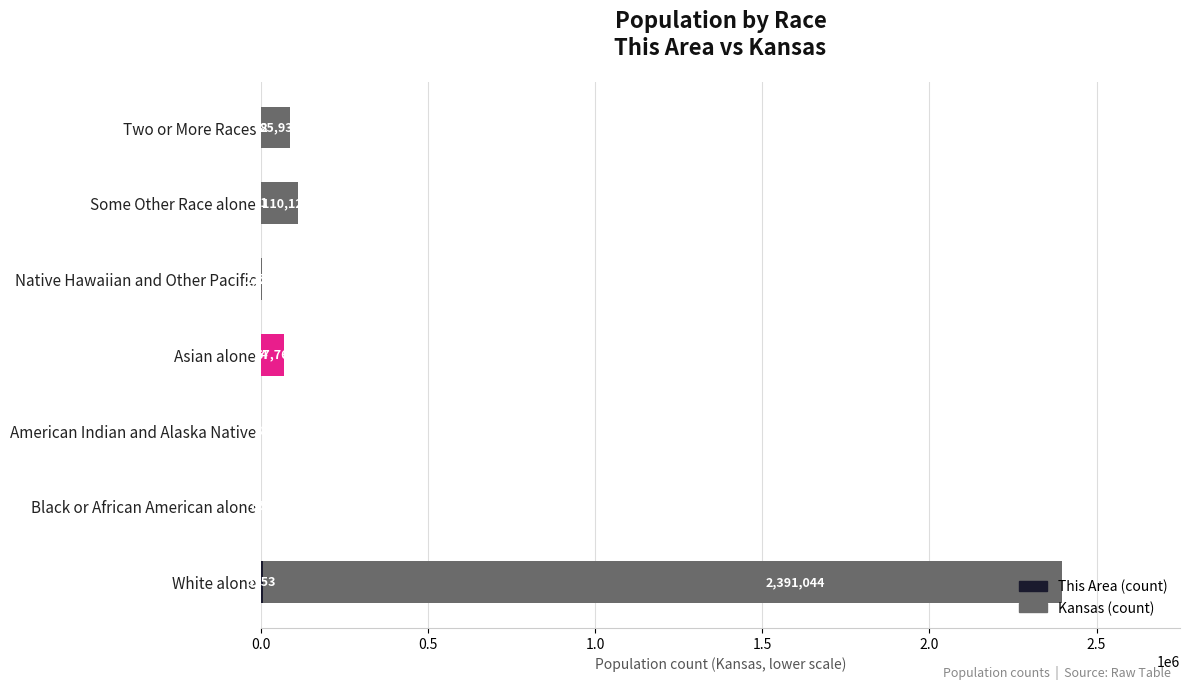

What is the total value across all series at Some Other Race alone?

110198